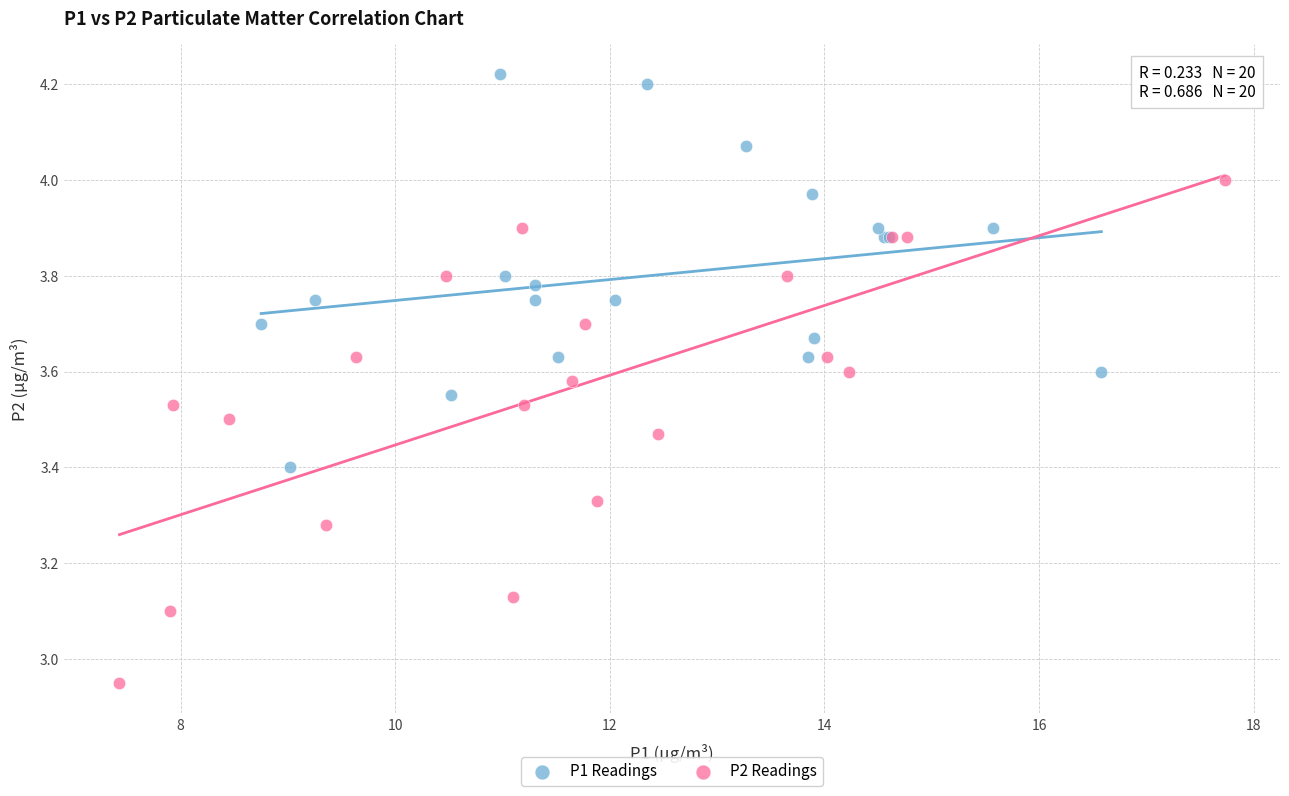

Which series has the largest Y range (max minus min)?

P2 Readings